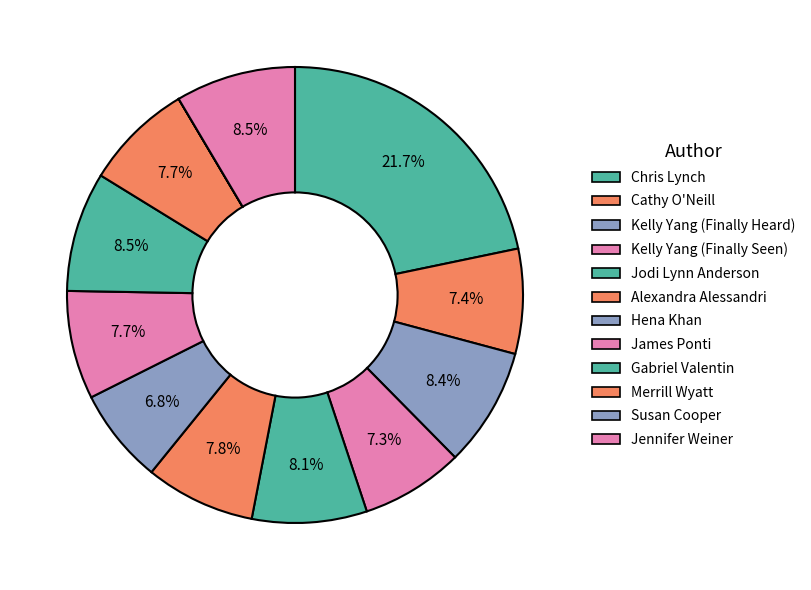

The Susan Cooper slice represents 0% of the pie. True or false?

True